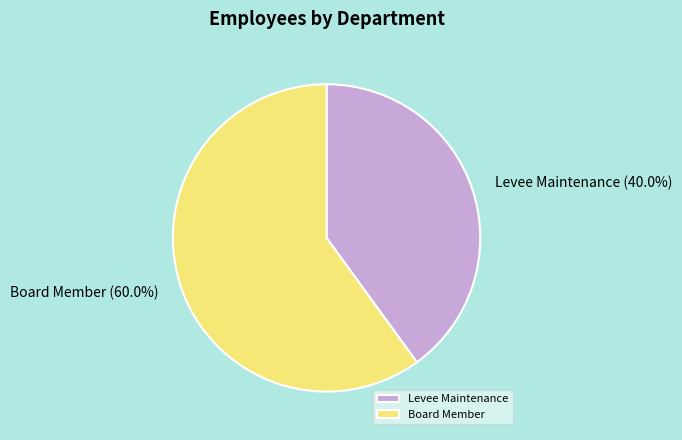

What percentage is the Board Member slice, to the nearest percent?

60%